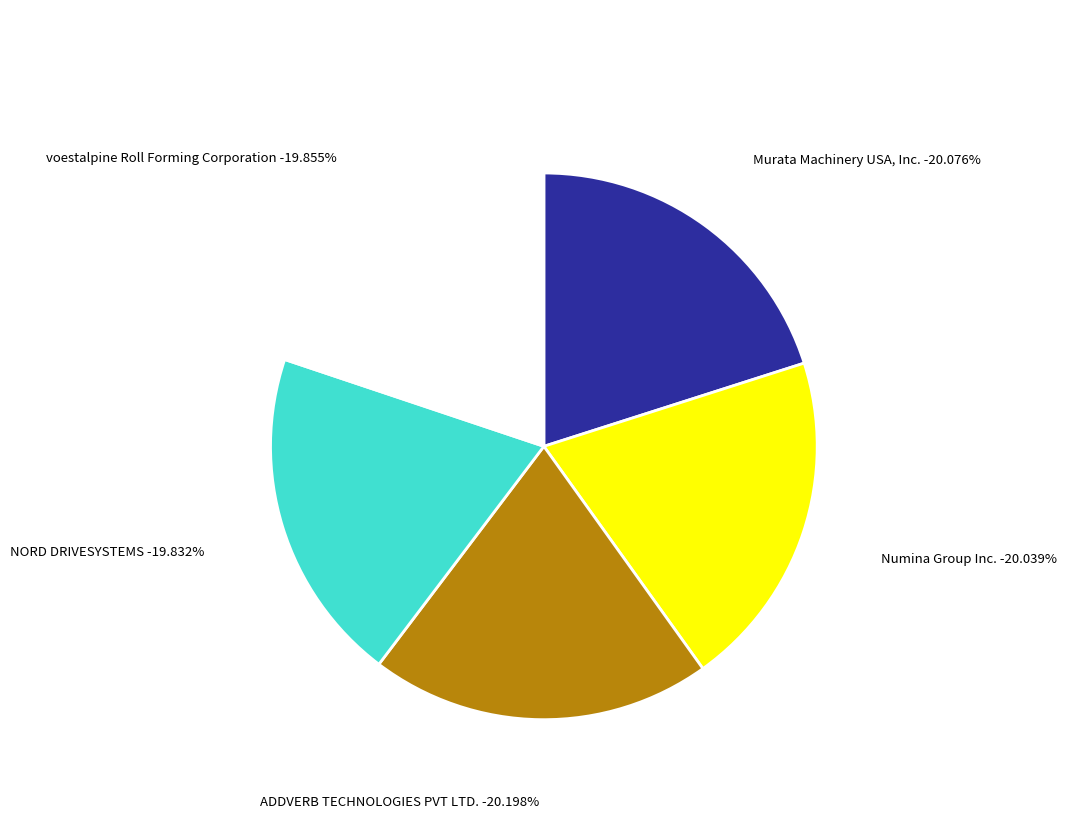

What is the ratio of the value at NORD DRIVESYSTEMS to the value at Numina Group Inc.?

1.0